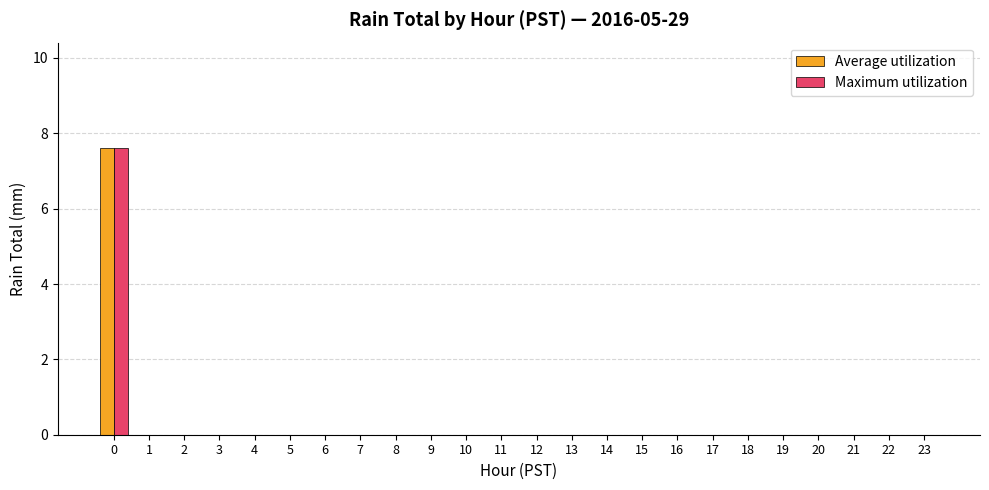

What is the total value across all series at 0?

15.2